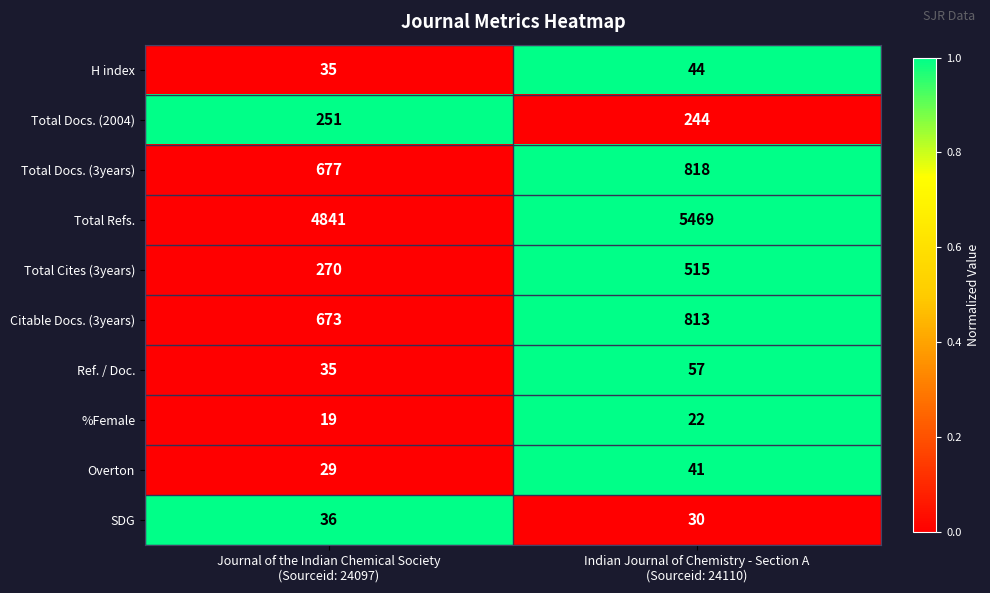

Reading left to right, transcribe all the data shown in this chart.

H index: 35	44
Total Docs. (2004): 251	244
Total Docs. (3years): 677	818
Total Refs.: 4841	5469
Total Cites (3years): 270	515
Citable Docs. (3years): 673	813
Ref. / Doc.: 35	57
%Female: 19	22
Overton: 29	41
SDG: 36	30